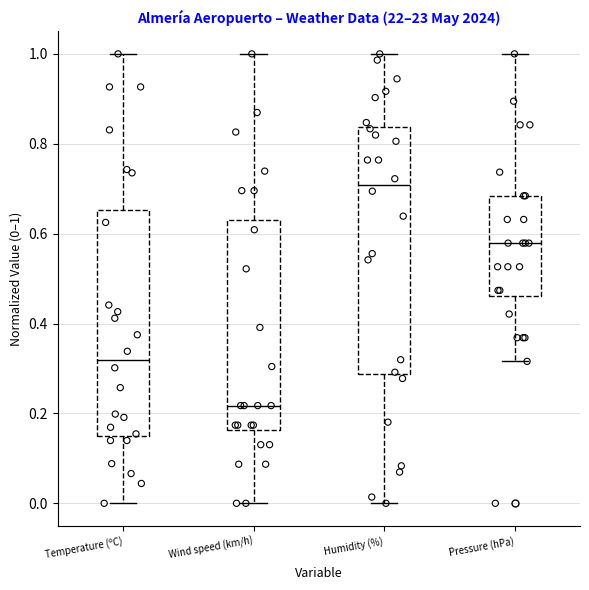

Reading left to right, transcribe this box plot: for each box, give where its median line is, the range the box spans, and where its two whiskers end, as read against the y-axis. The values are not printed on the chart, so give them approximately, as read against the axis.

Temperature (ºC): median 0.32, box 0.16 to 0.66, whiskers 0.00 to 1.00
Wind speed (km/h): median 0.22, box 0.16 to 0.64, whiskers 0.00 to 1.00
Humidity (%): median 0.70, box 0.28 to 0.84, whiskers 0.00 to 1.00
Pressure (hPa): median 0.58, box 0.46 to 0.68, whiskers 0.32 to 1.00